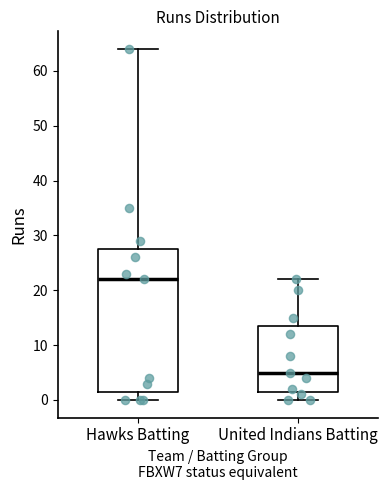

Reading left to right, transcribe this box plot: for each box, give where its median line is, the range the box spans, and where its two whiskers end, as read against the y-axis. The values are not printed on the chart, so give them approximately, as read against the axis.

Hawks Batting: median 22, box 2 to 28, whiskers 0 to 64
United Indians Batting: median 5, box 2 to 14, whiskers 0 to 22